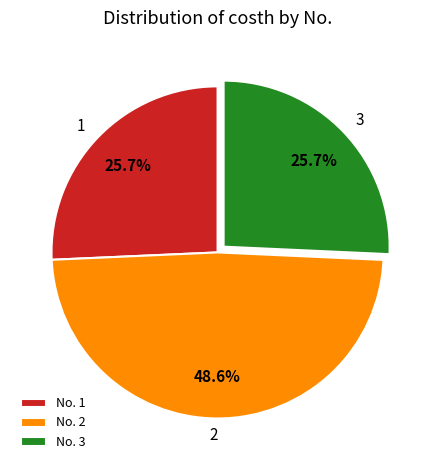

What is the largest slice in the pie chart?

2